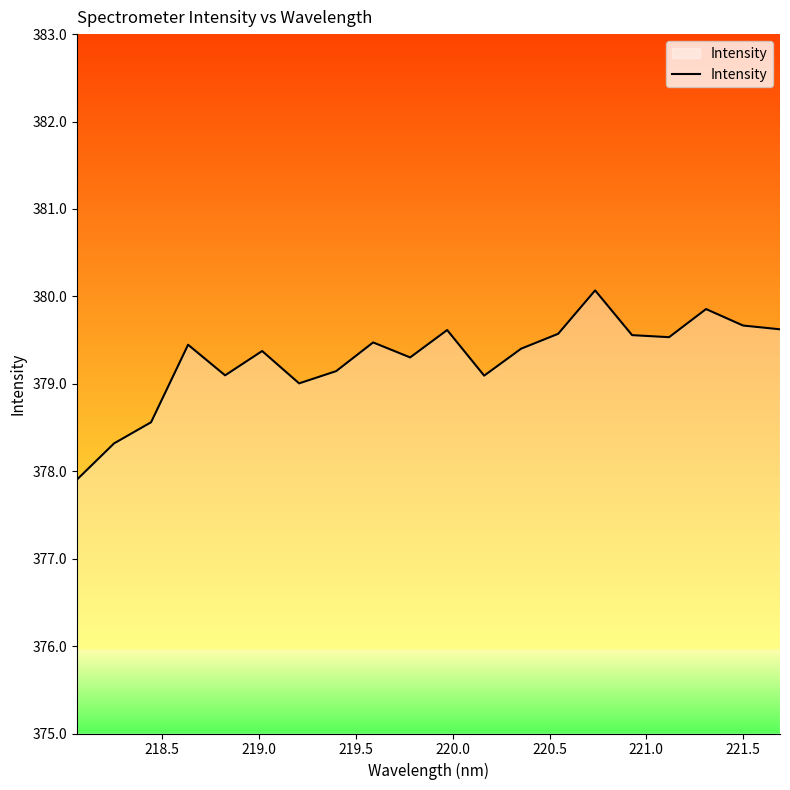

What is the difference between the maximum and minimum values?

2.2